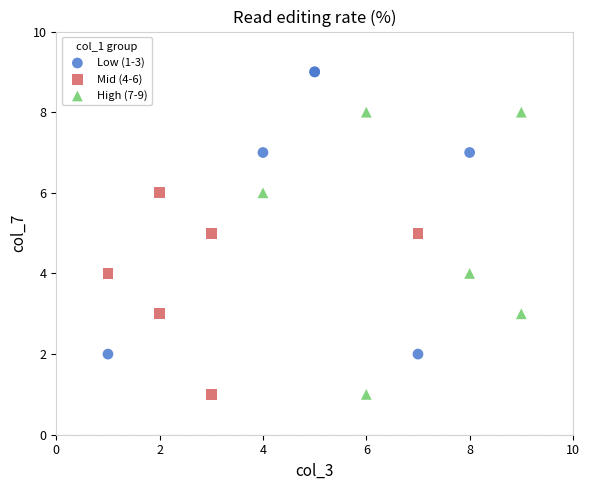

Which series reaches the maximum Y coordinate?

Low (1-3)